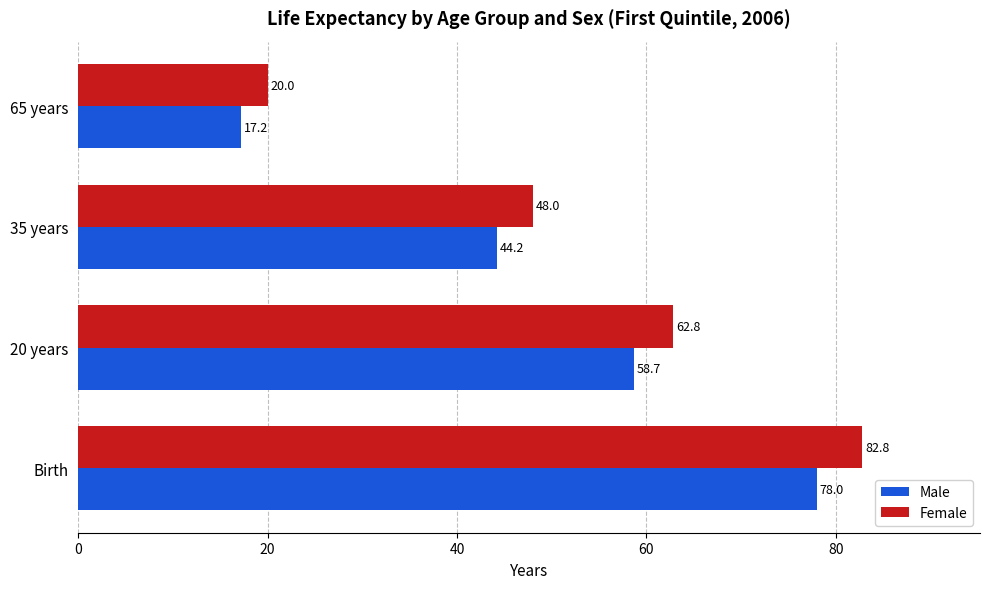

At which category is the sum across all series the highest?

Birth